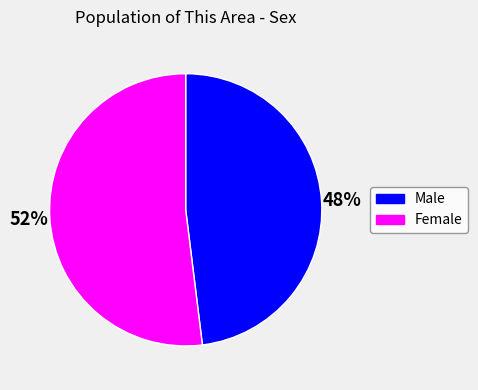

Which has a higher value, Male or Female?

Female